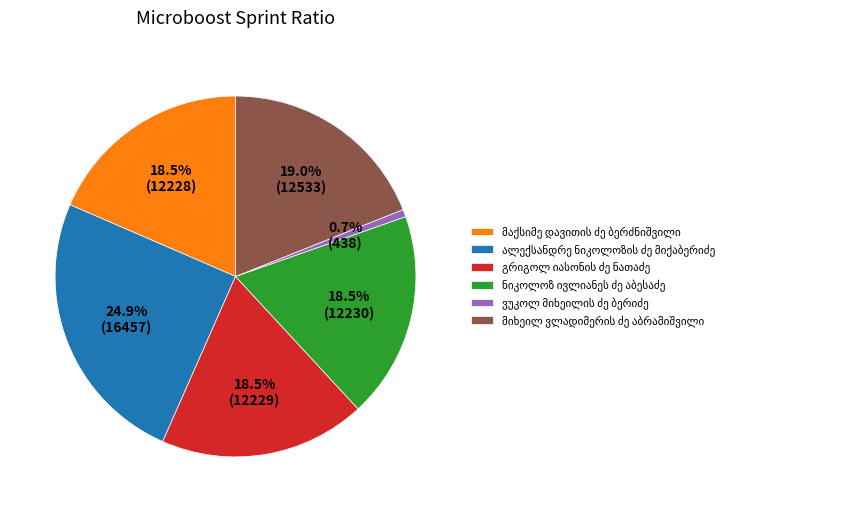

Does any single category account for the majority?

No